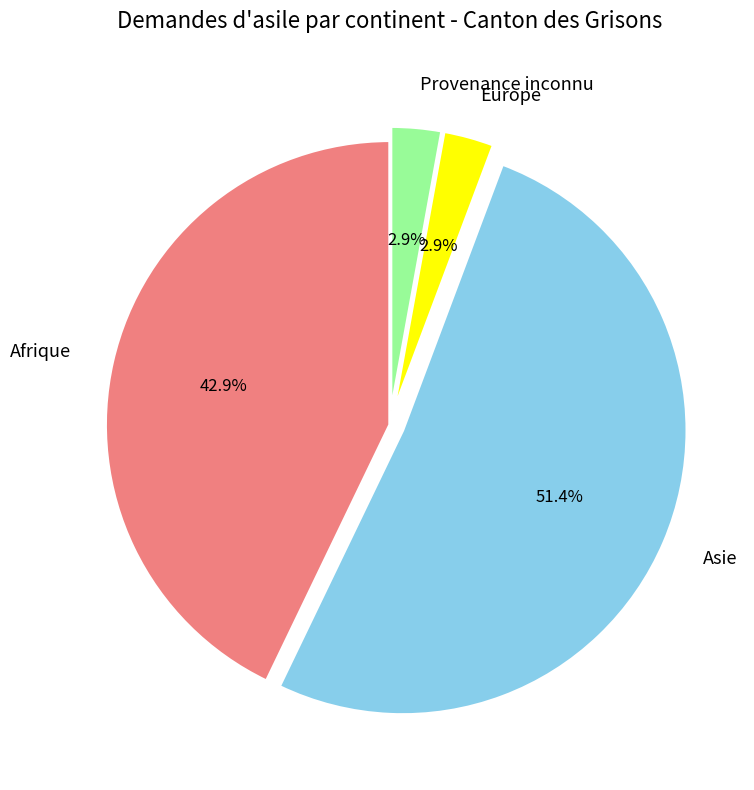

Count the number of slices in the pie.

4